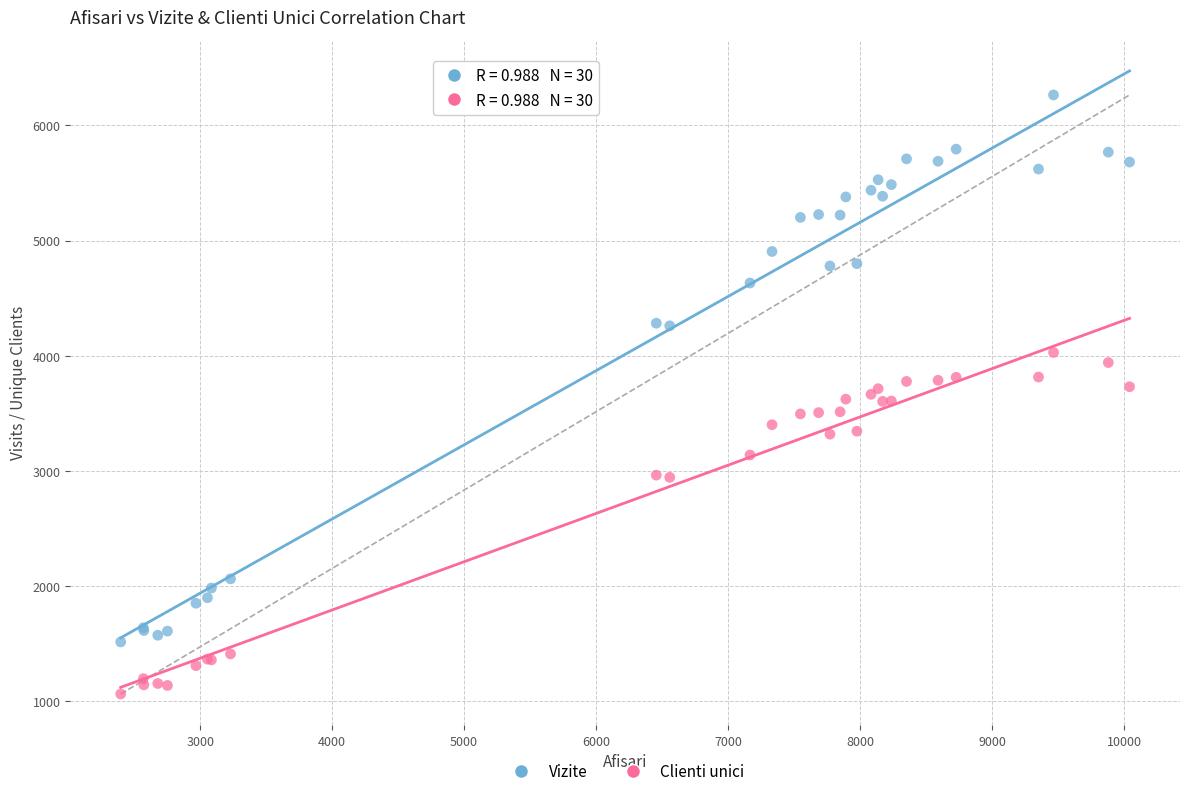

Which series has the widest spread of Y values?

Vizite